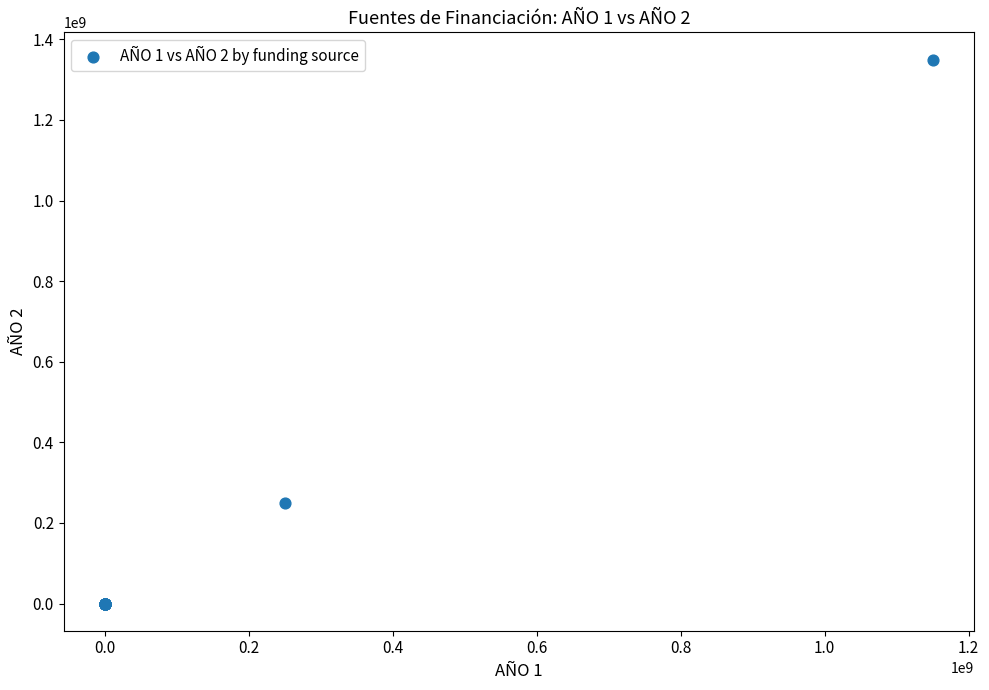

What Y value in the scatter plot is closest to 675000000?

250000000